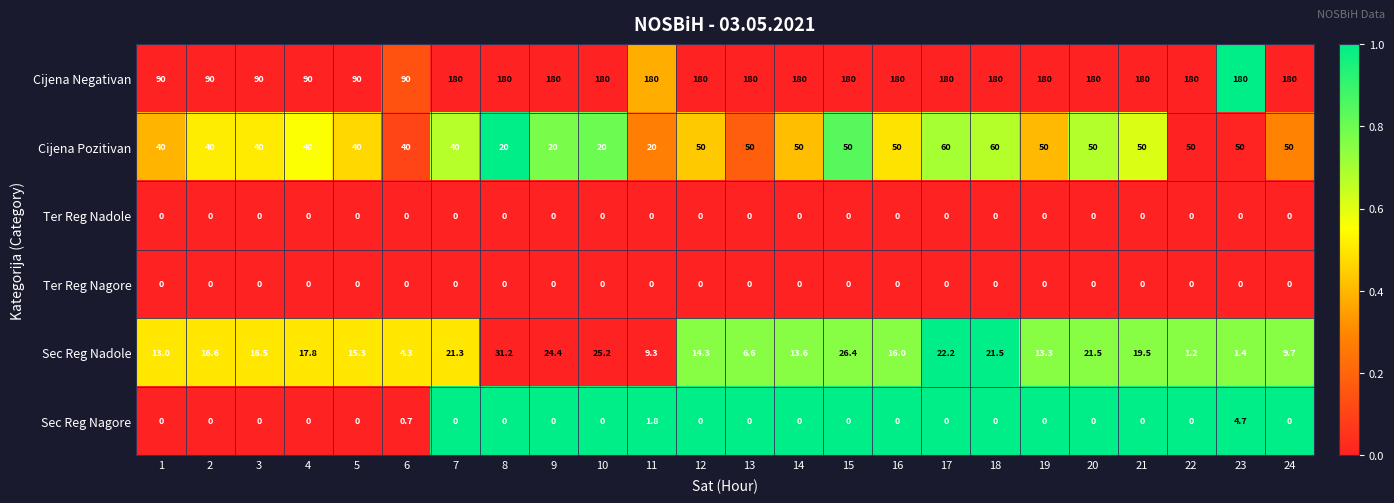

Count the number of categories in the chart.

24